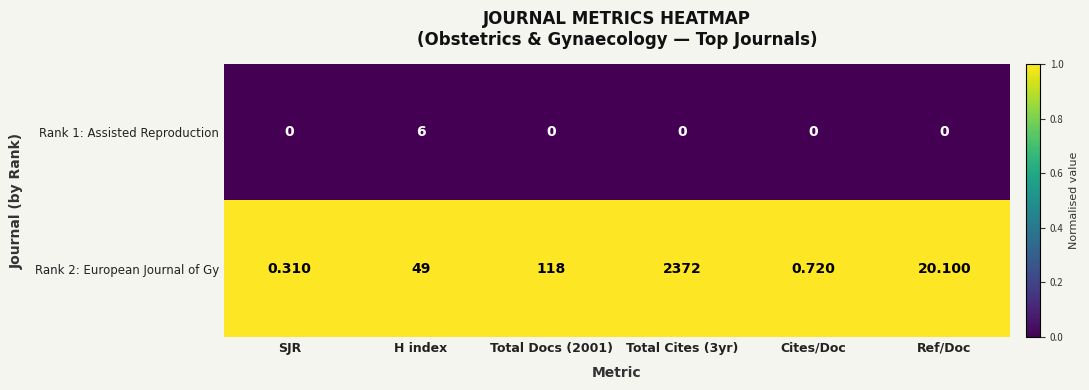

Is the value of Rank 1: Assisted Reproduction at SJR greater than the value of Rank 2: European Journal of Gy at H index?

No